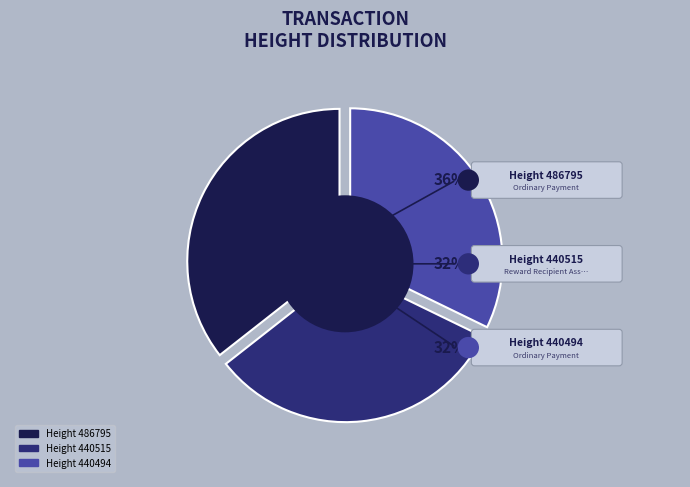

What is the largest slice in the pie chart?

Height 486795